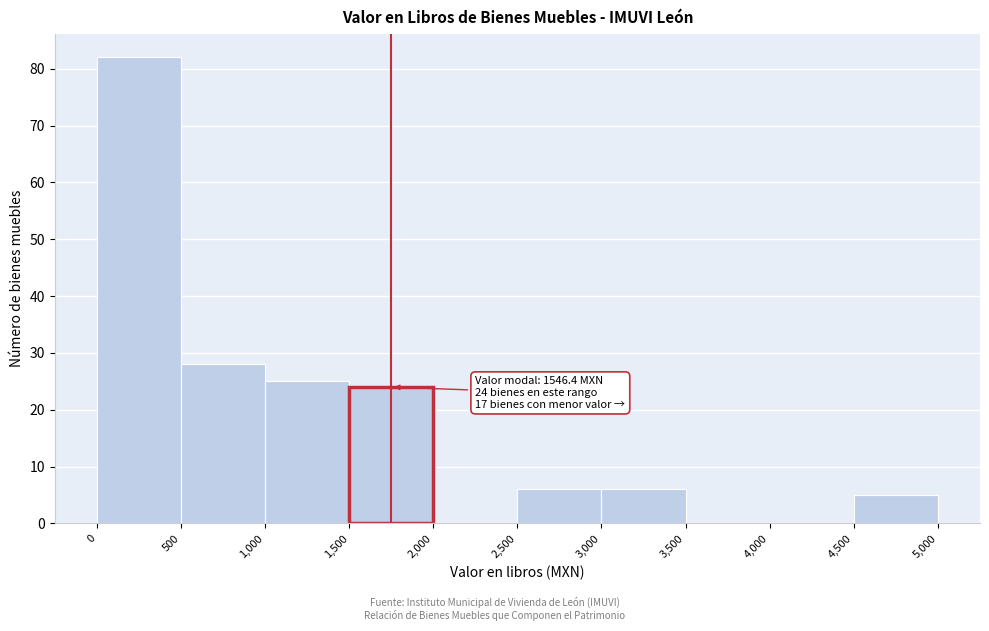

Over which range of the x-axis is the bar tallest?

0 to 500